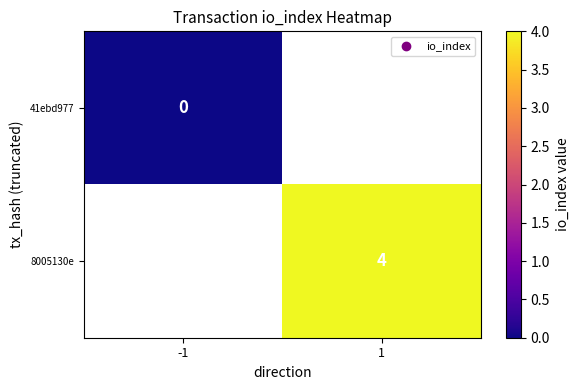

Is the value of 8005130e at 1 greater than the value of 41ebd977 at -1?

Yes